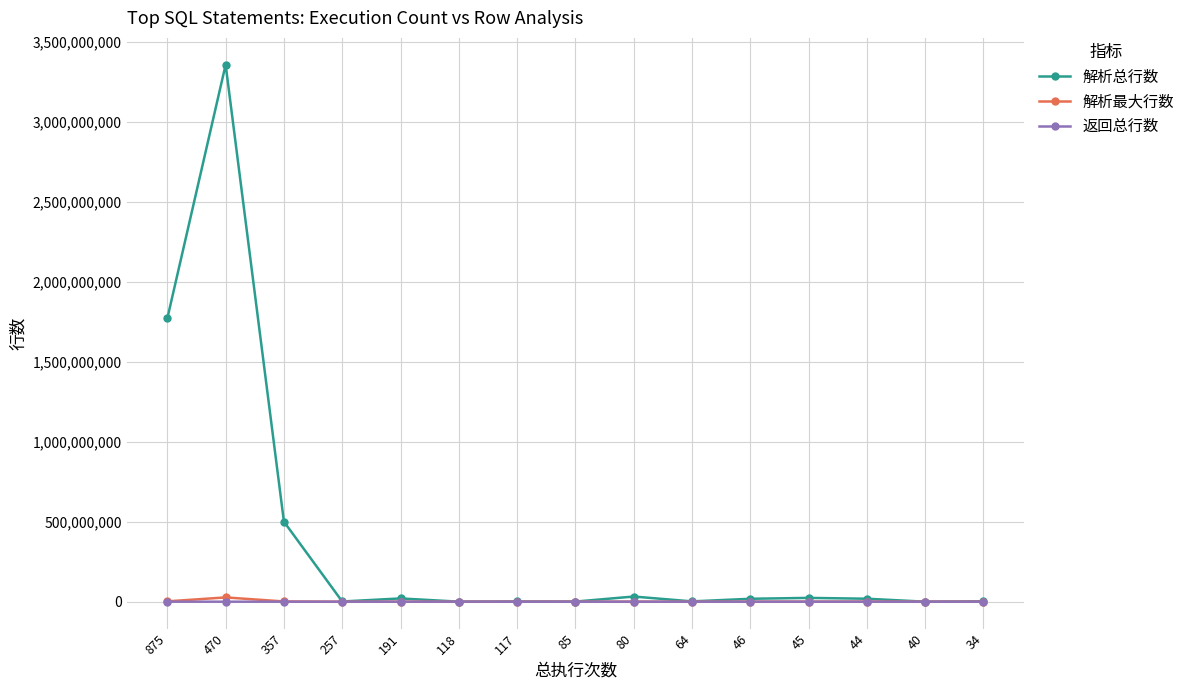

True or false: 返回总行数 has a value of 5 at 44.

True